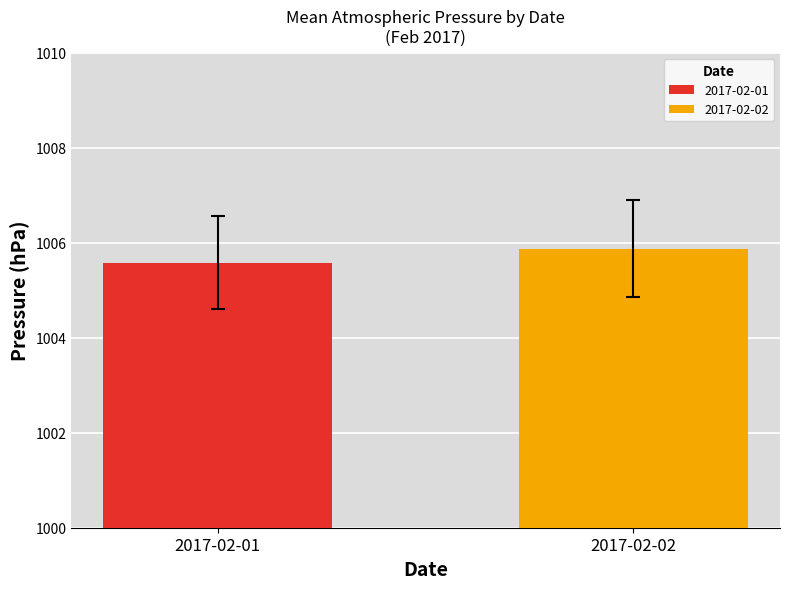

What is the minimum value for 2017-02-01?

1005.6